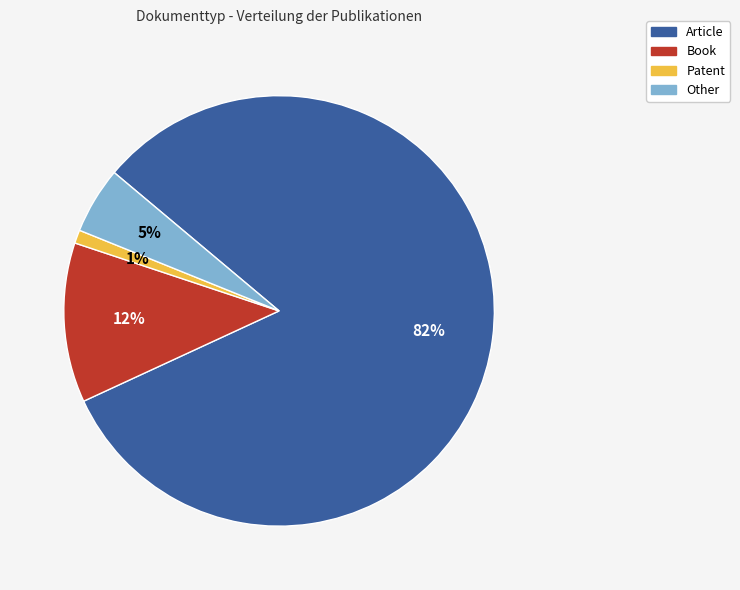

Is Article the majority of the pie?

Yes